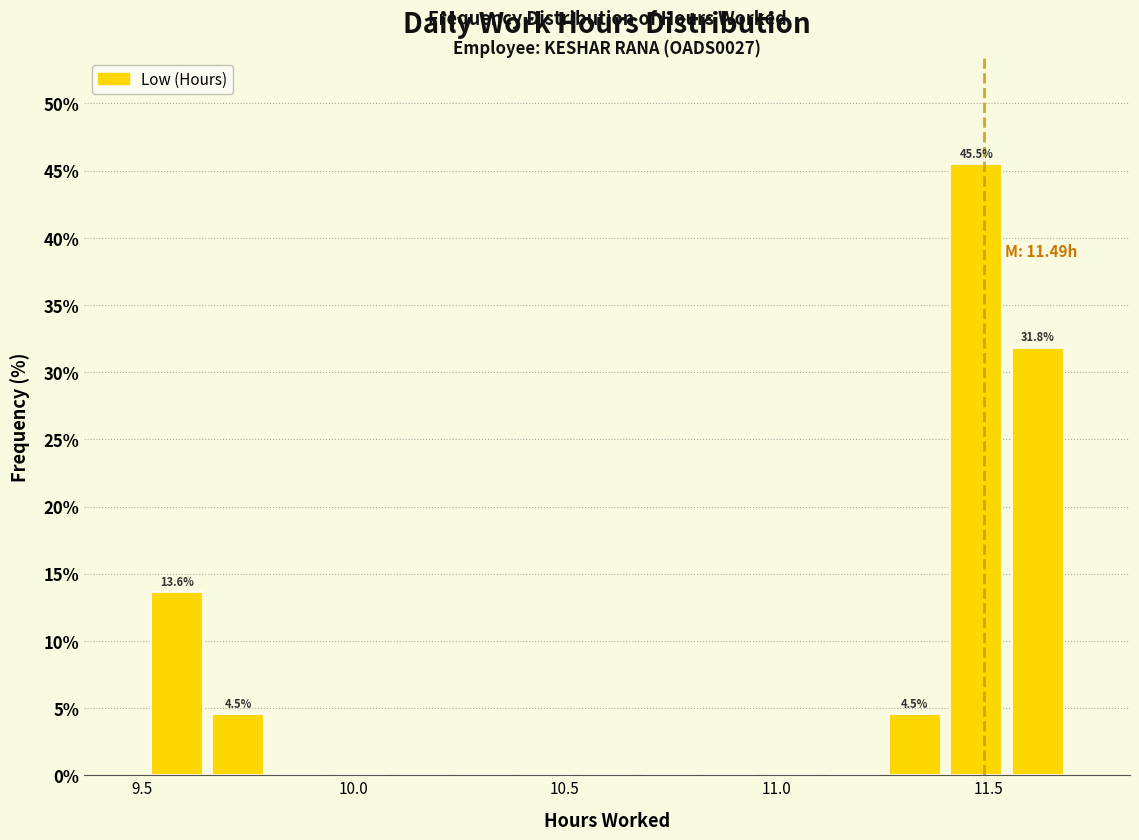

Around what value on the x-axis is the tallest bar? Give the approximate position of its centre, as read against the axis.

11.45